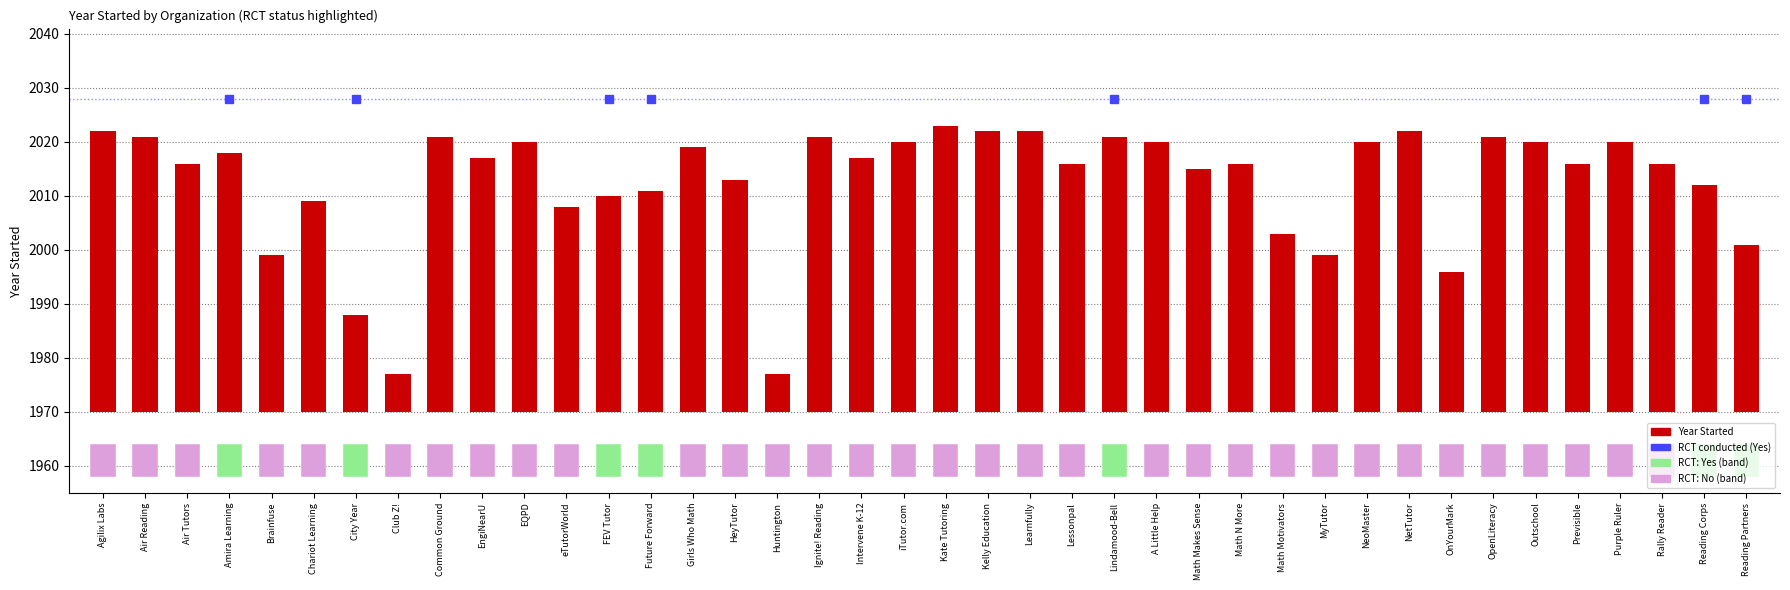

Does the chart contain any negative values?

No